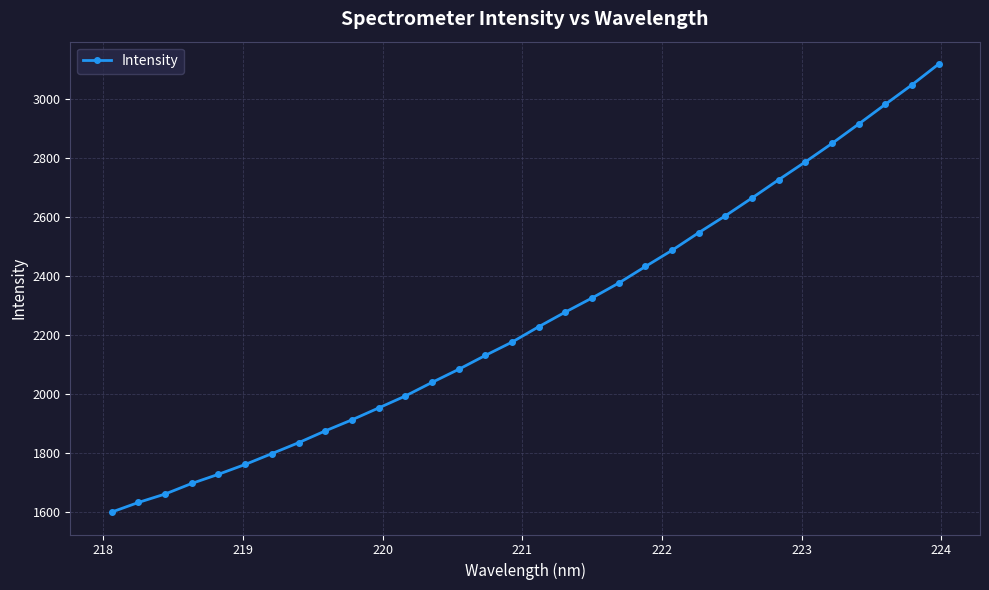

What is the greatest value displayed?

3119.6